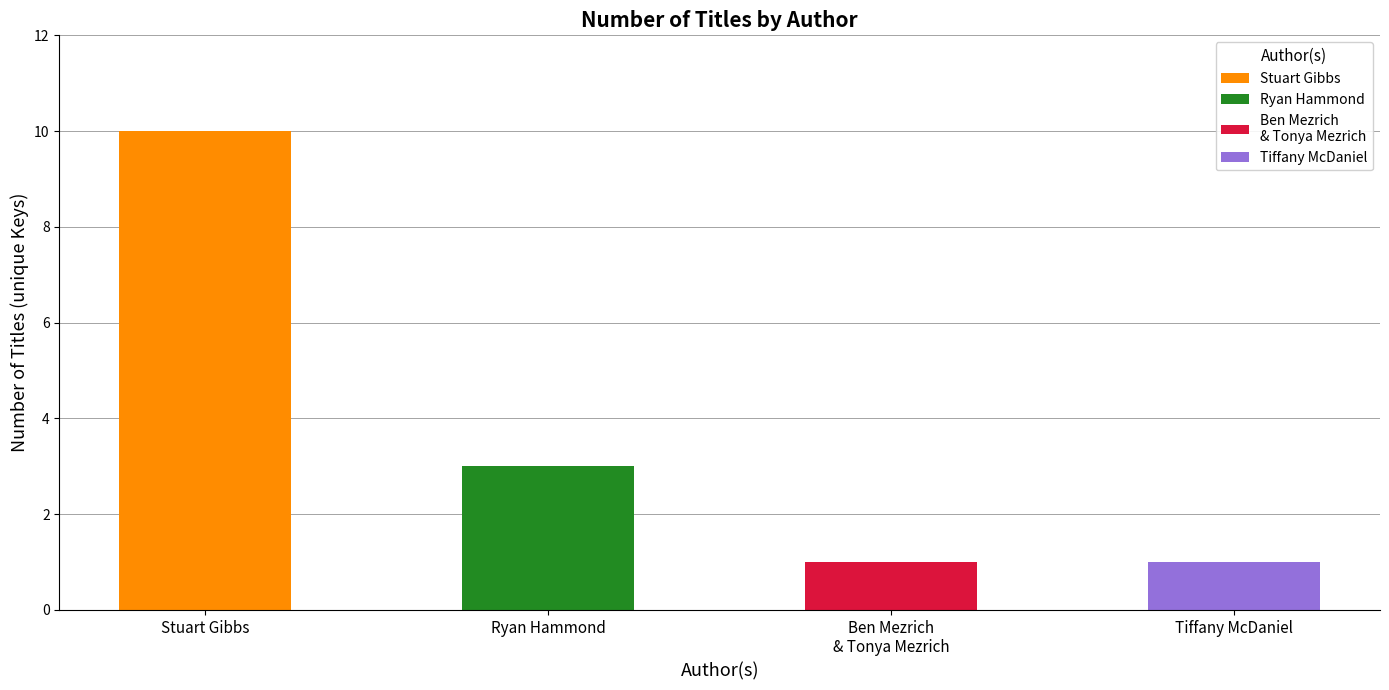

How many values are between 1 and 10?

4